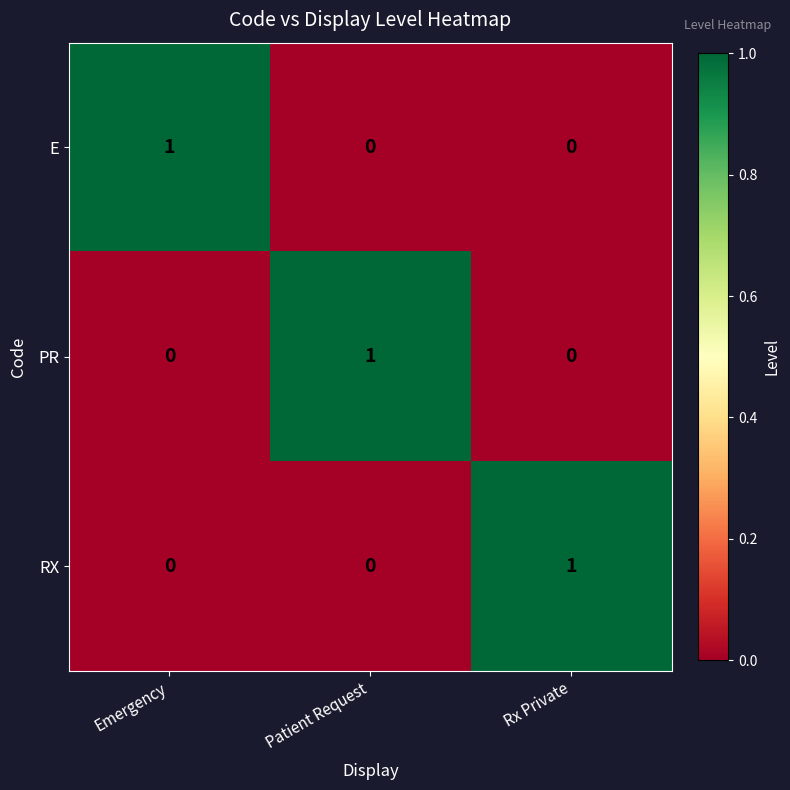

At how many categories does at least one series exceed 0?

3